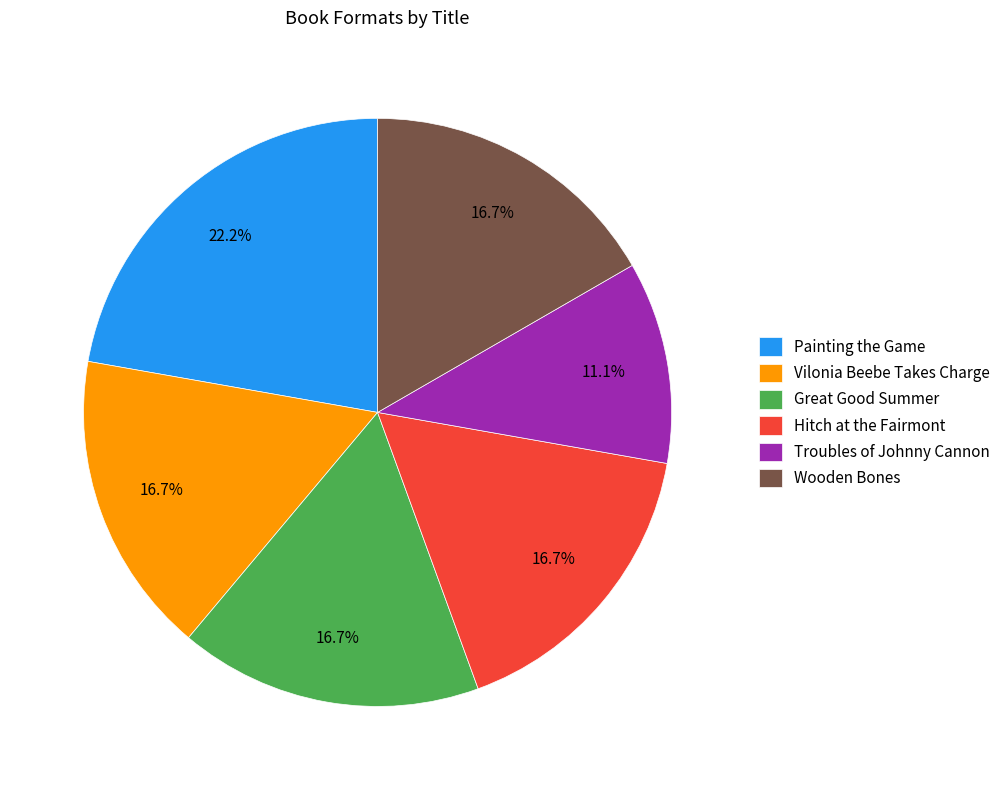

How much of the chart is everything except Wooden Bones?

83.3%